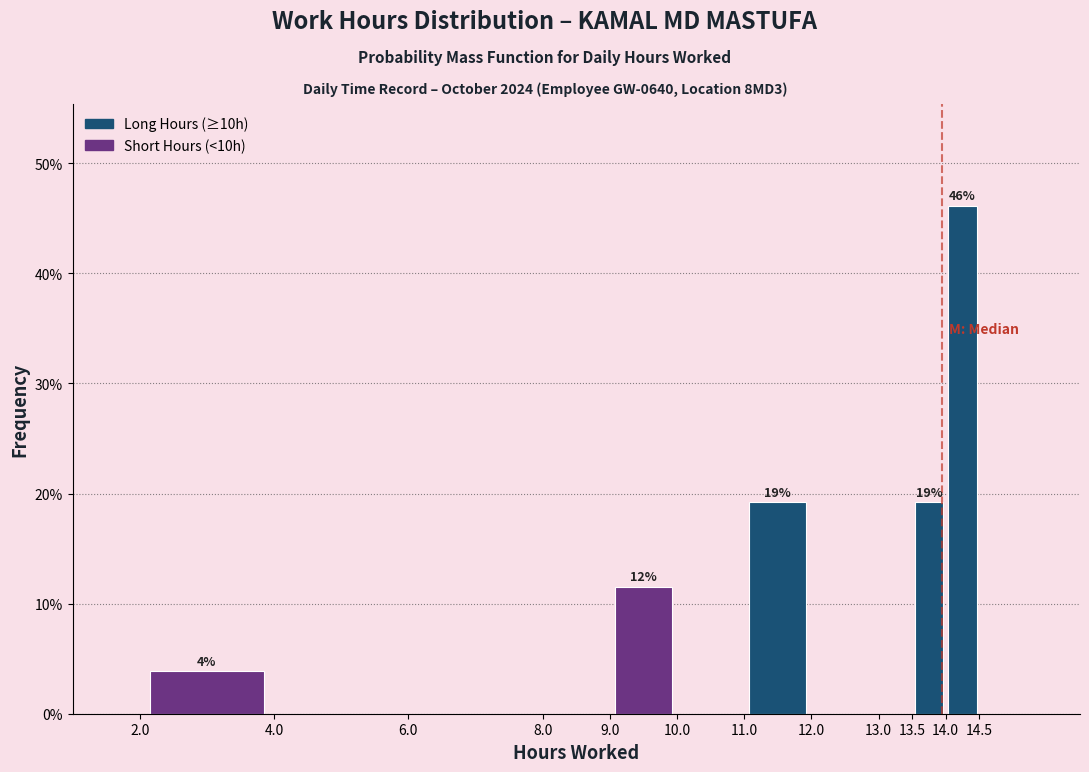

Over which range of the x-axis is the bar tallest?

14.0 to 14.5